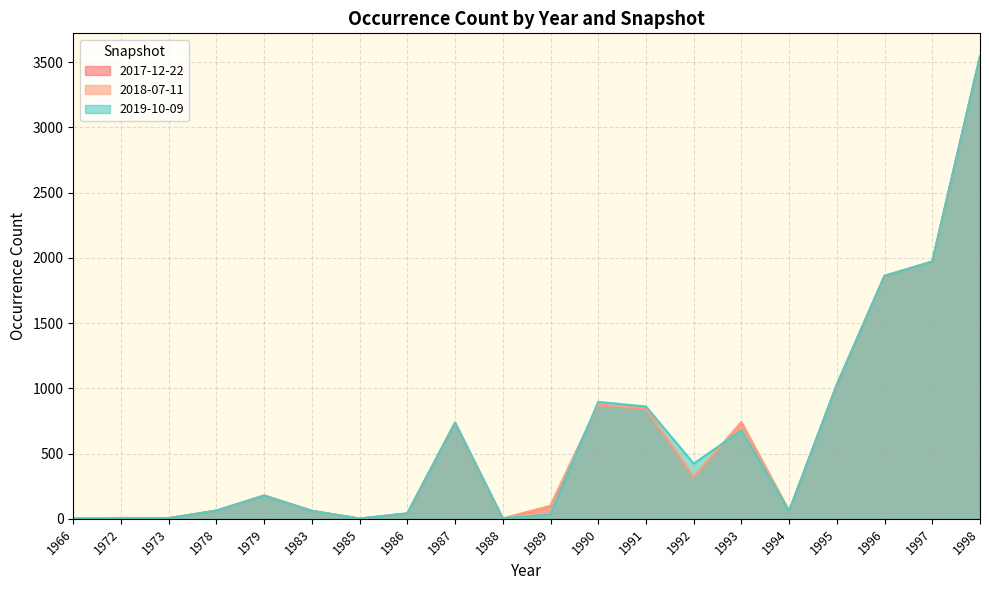

The 2017-12-22 series shows 3543 at 1998. True or false?

True